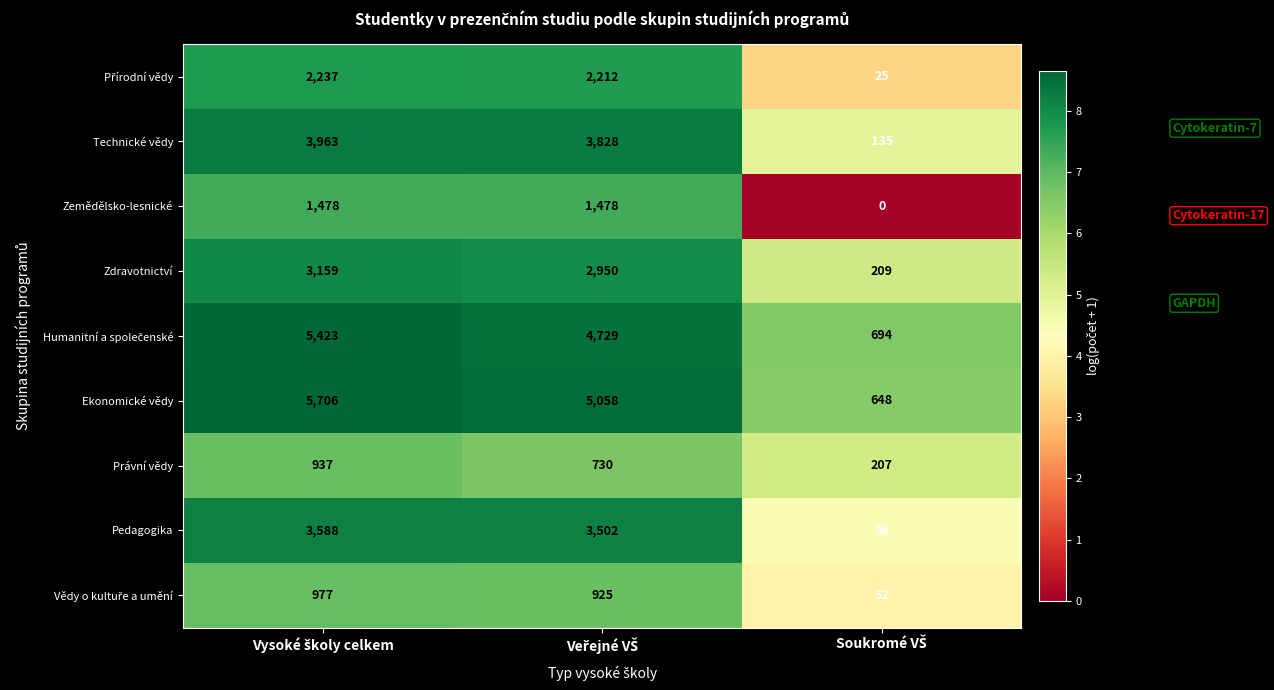

What is the sum of all Ekonomické vědy values?

11412